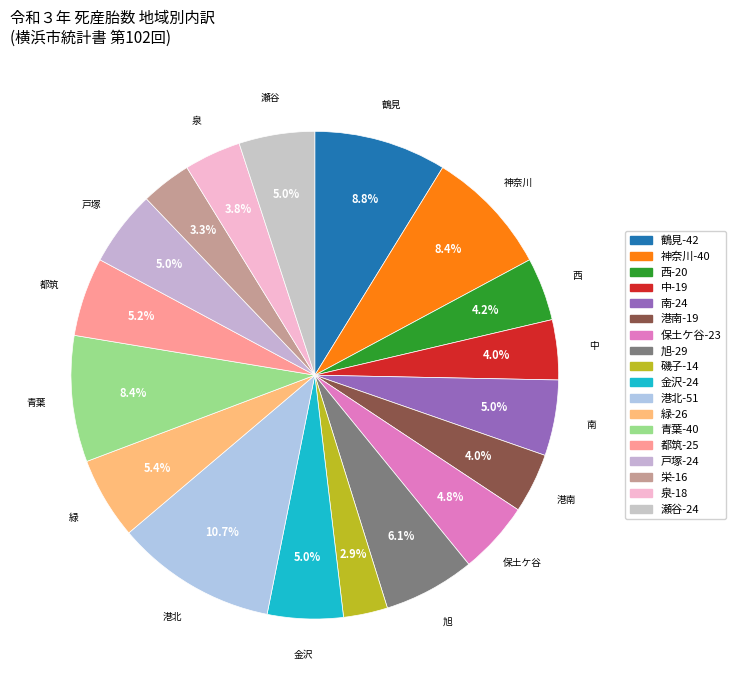

Is 緑 the majority of the pie?

No